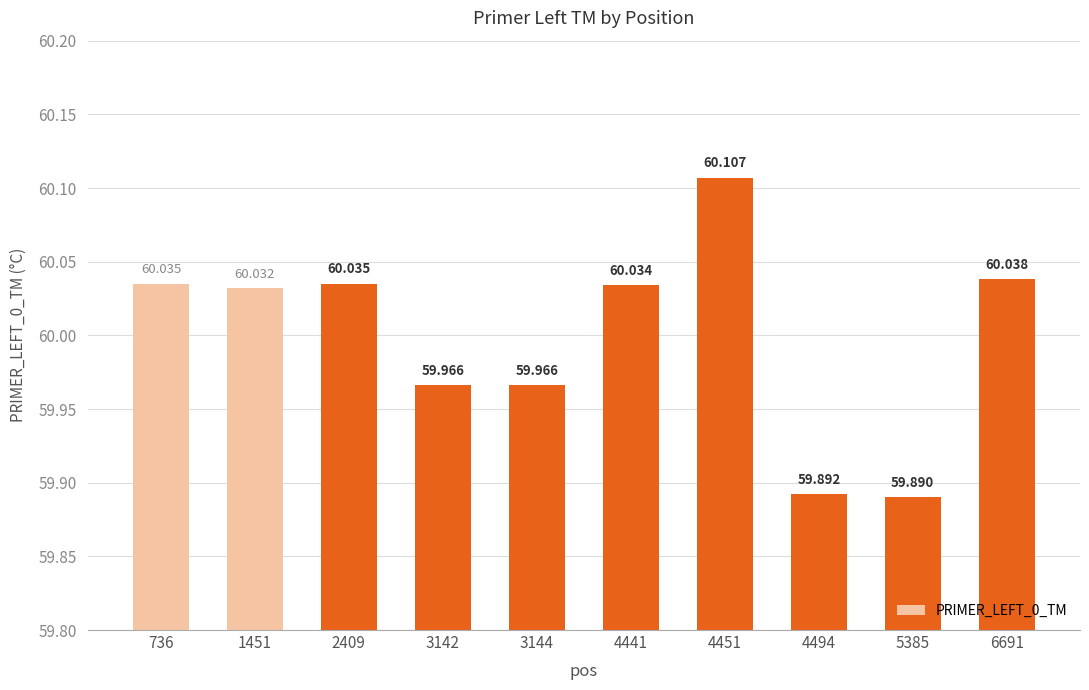

What is the sum of all values?

600.0